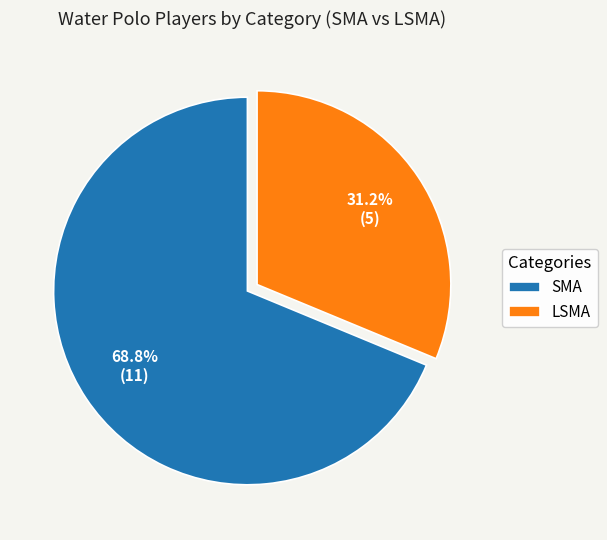

How many segments does this pie chart have?

2